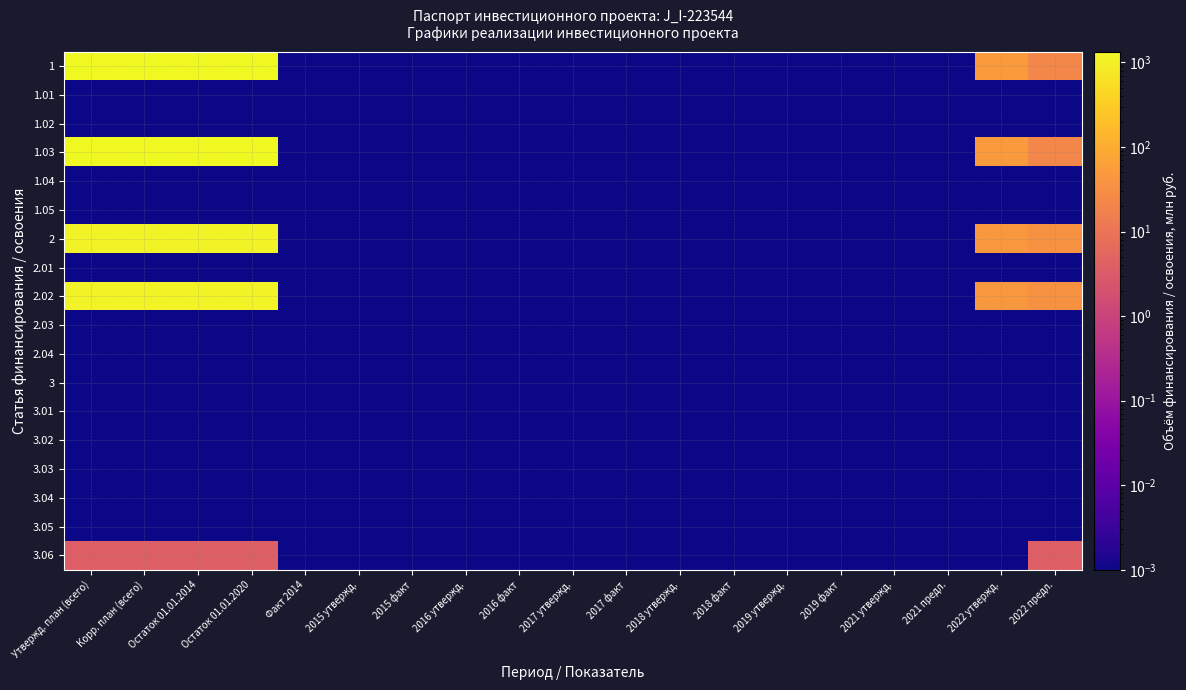

Which has a higher value, 2022 предл. or 2021 предл.?

2022 предл.